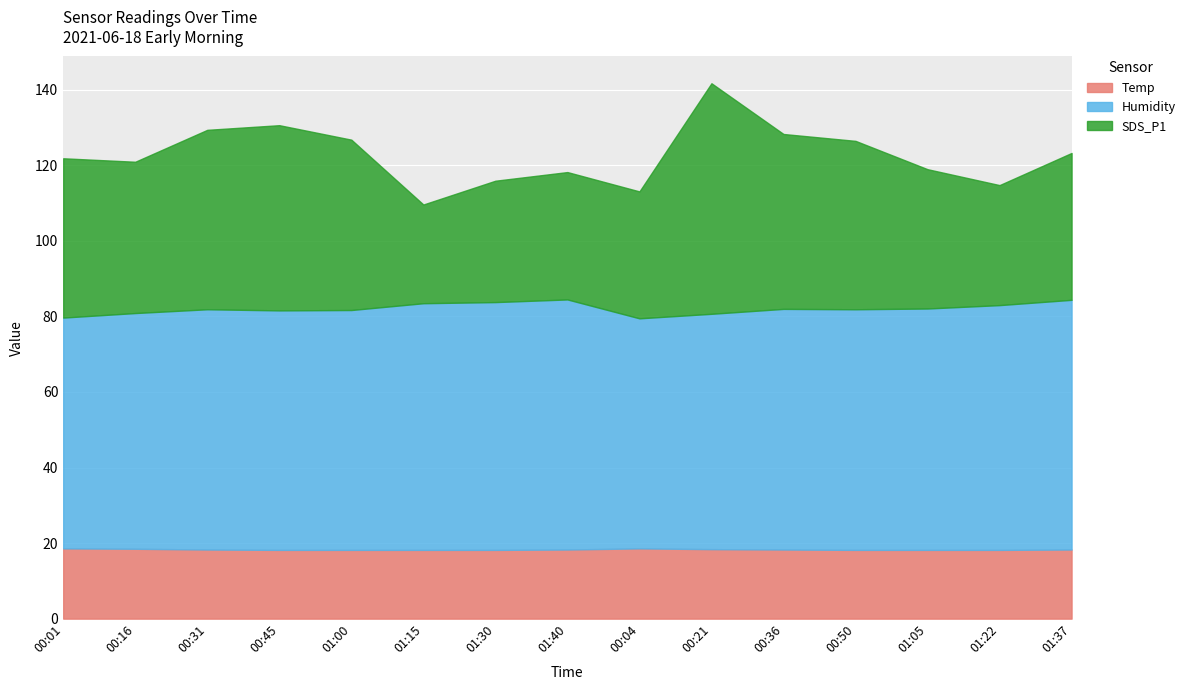

What is the maximum value shown in the chart?

66.2